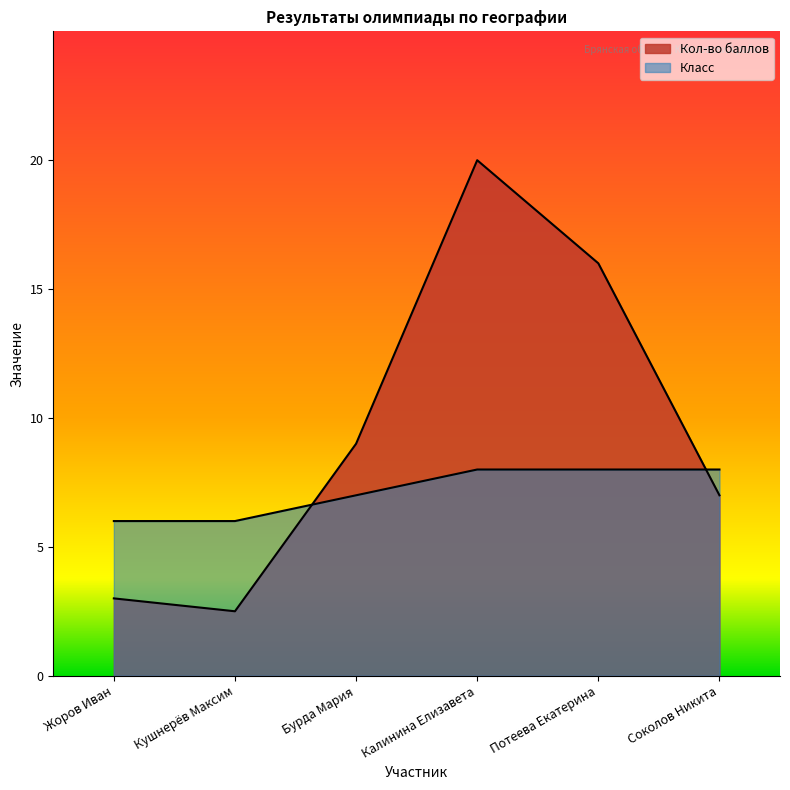

List the labels in order of Кол-во баллов value, largest first.

Калинина Елизавета, Потеева Екатерина, Бурда Мария, Соколов Никита, Жоров Иван, Кушнерёв Максим